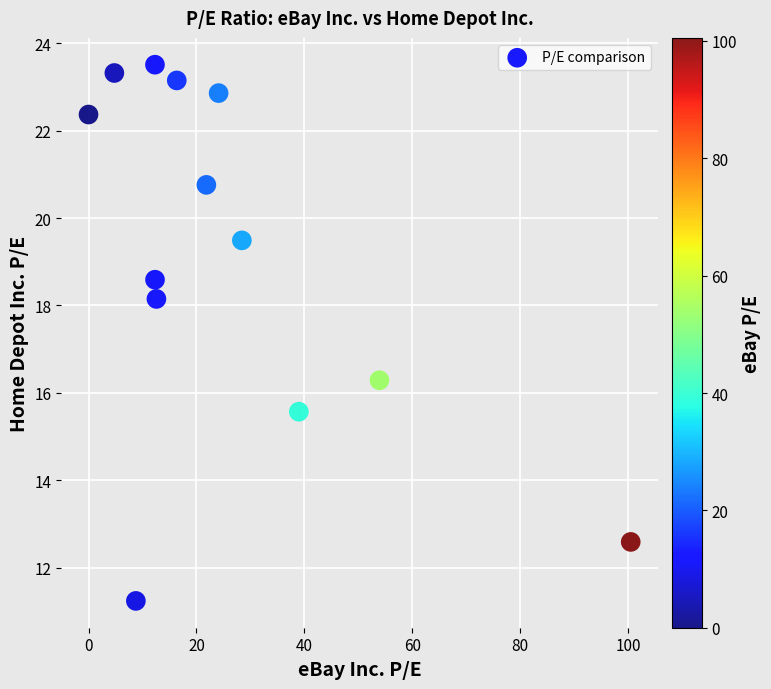

What Y value in the scatter plot is closest to 17?

16.3